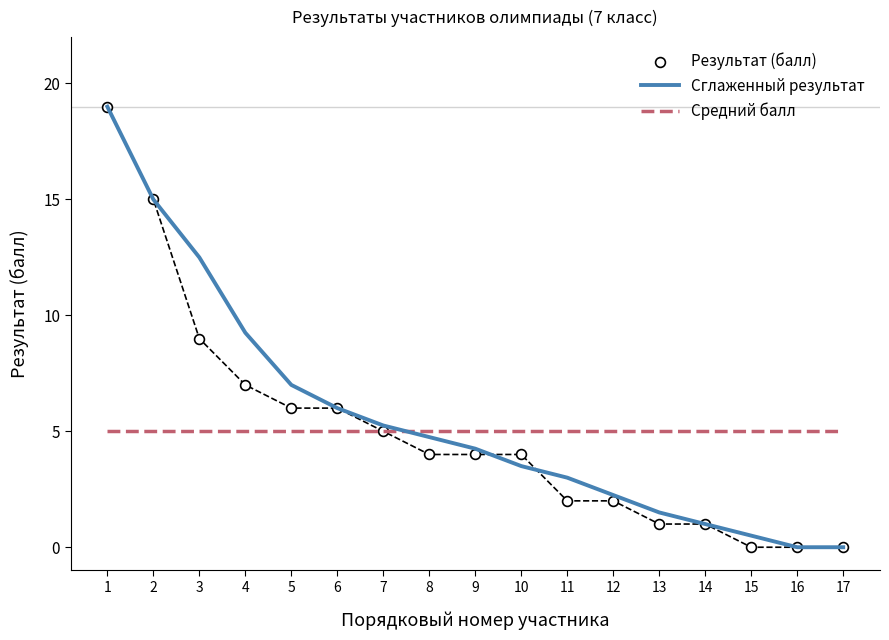

Which series contains the highest Y value?

Сглаженный результат